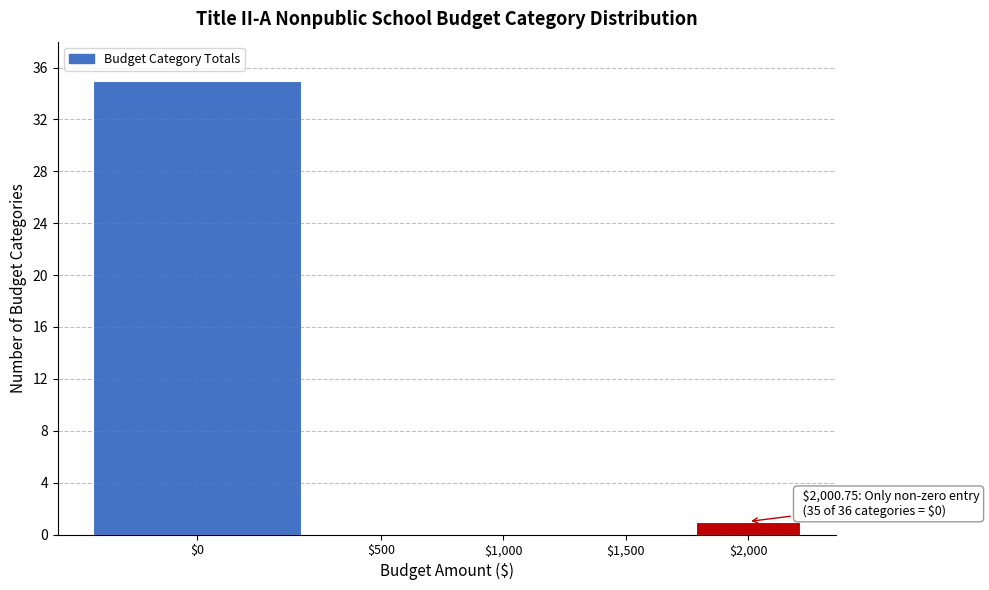

The value at $1,000 is 0. True or false?

True